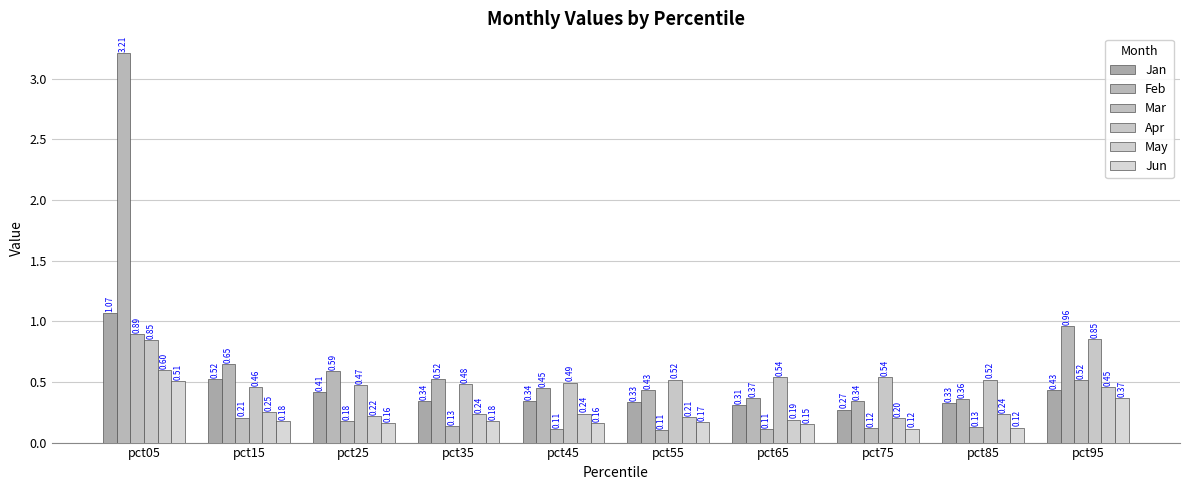

How many groups of bars are there?

10